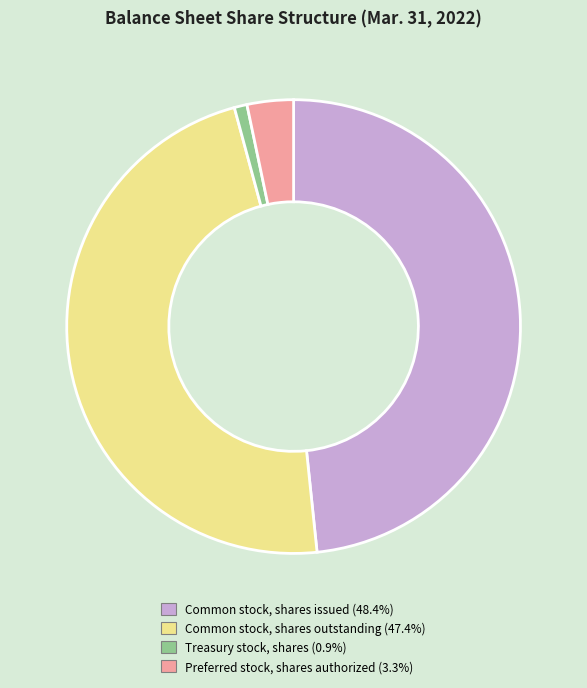

Is there any slice that represents more than half of the pie?

No